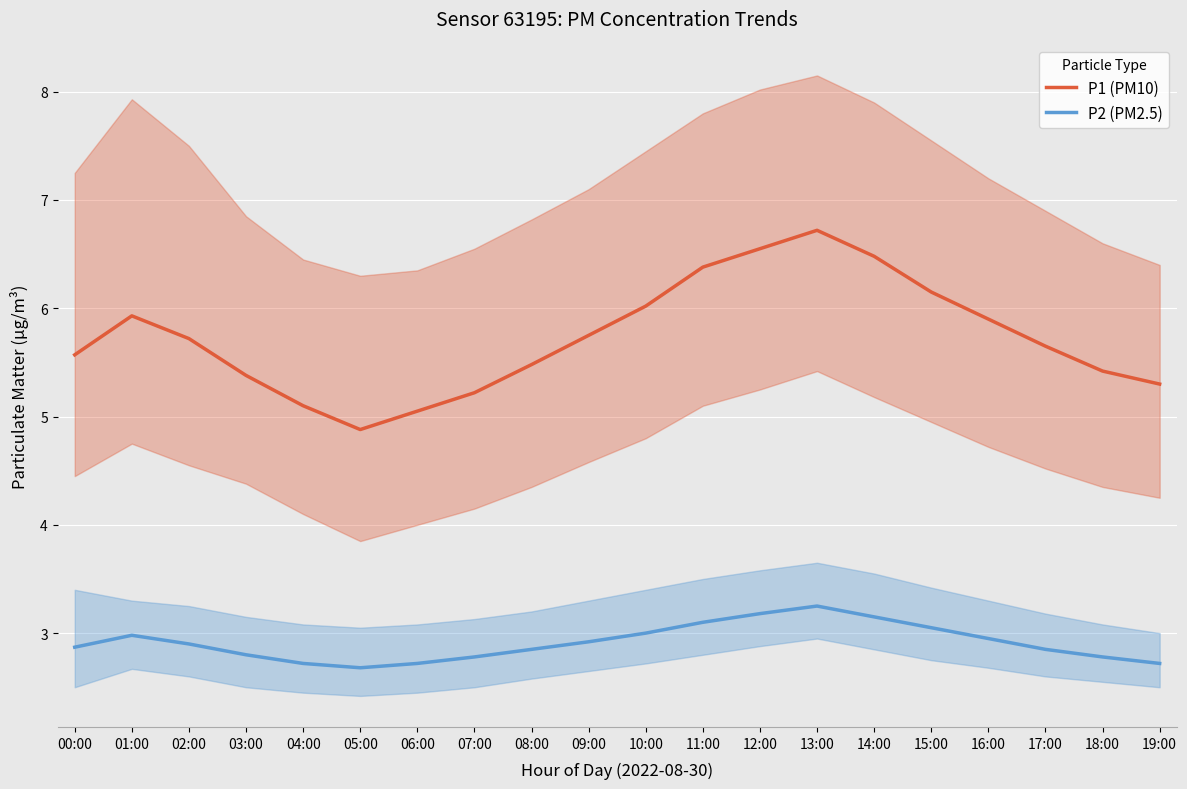

What is the label of the 7th point from the right?

13:00